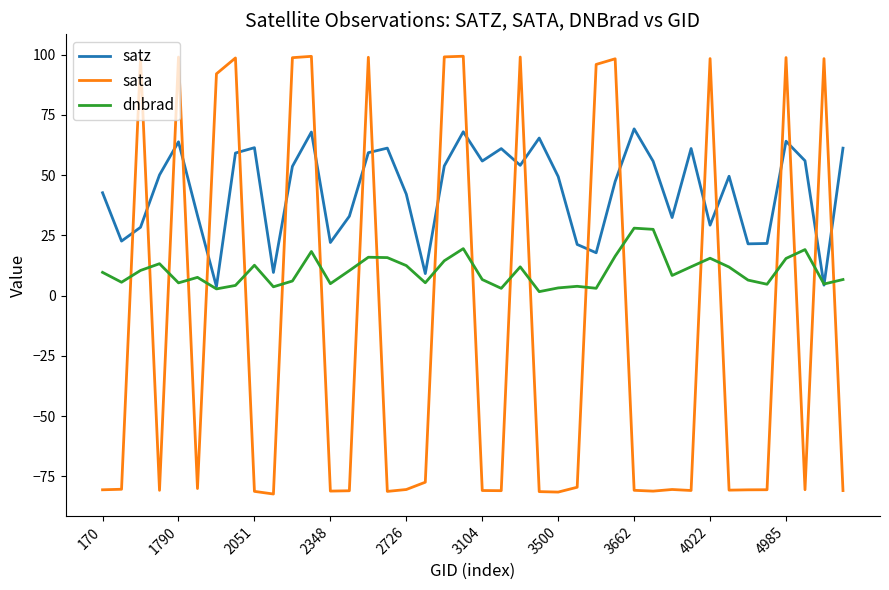

Rank the series by their maximum value, from lowest to highest.

dnbrad, satz, sata